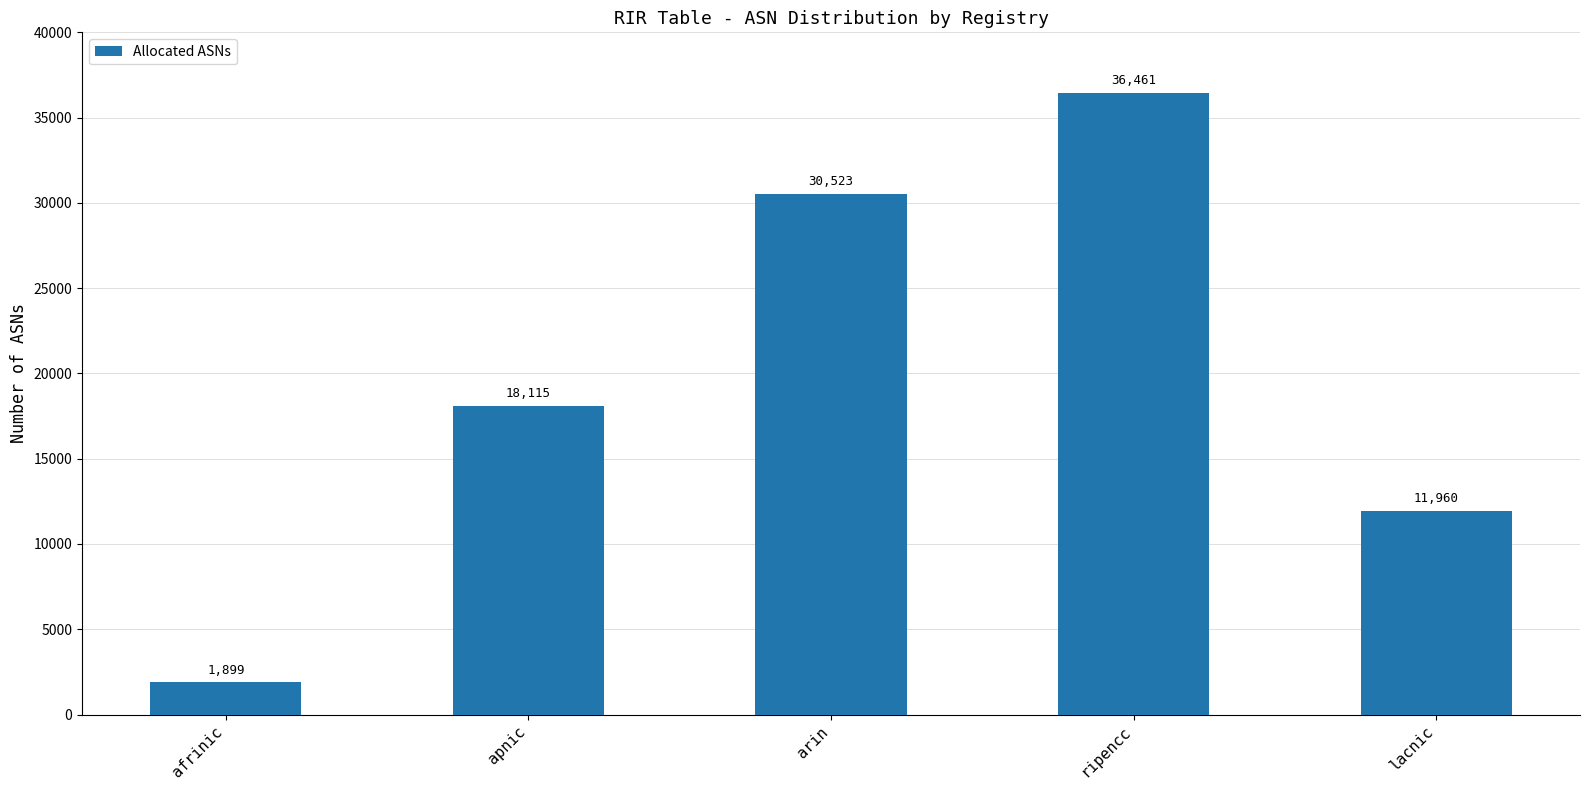

Does the chart contain any negative values?

No